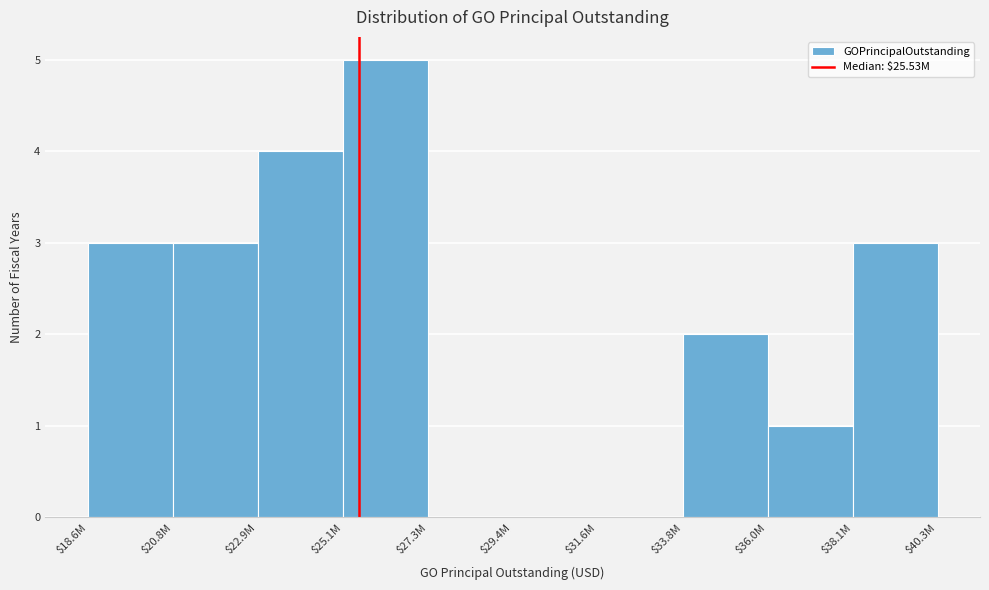

Is it true that the value at $36.0M is 1?

True